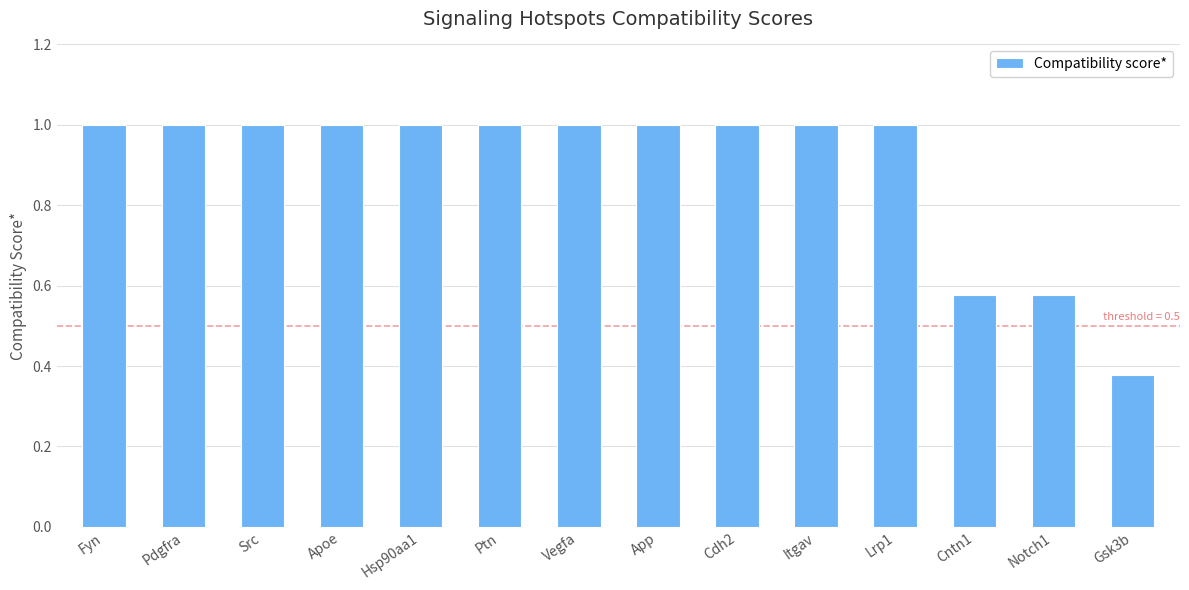

What is the sum of all values?

12.5